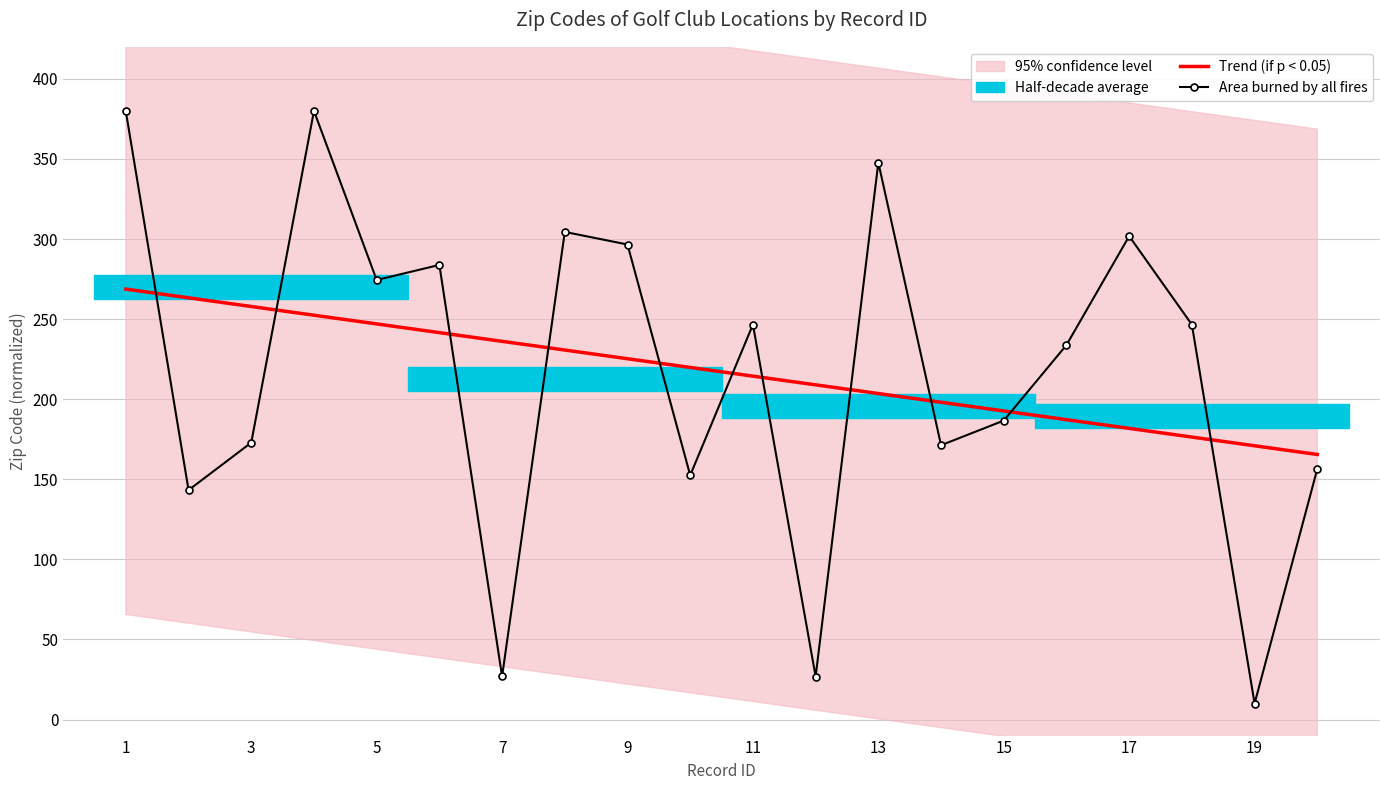

What is the difference between the maximum and minimum values in the Area burned by all fires series?

370.0